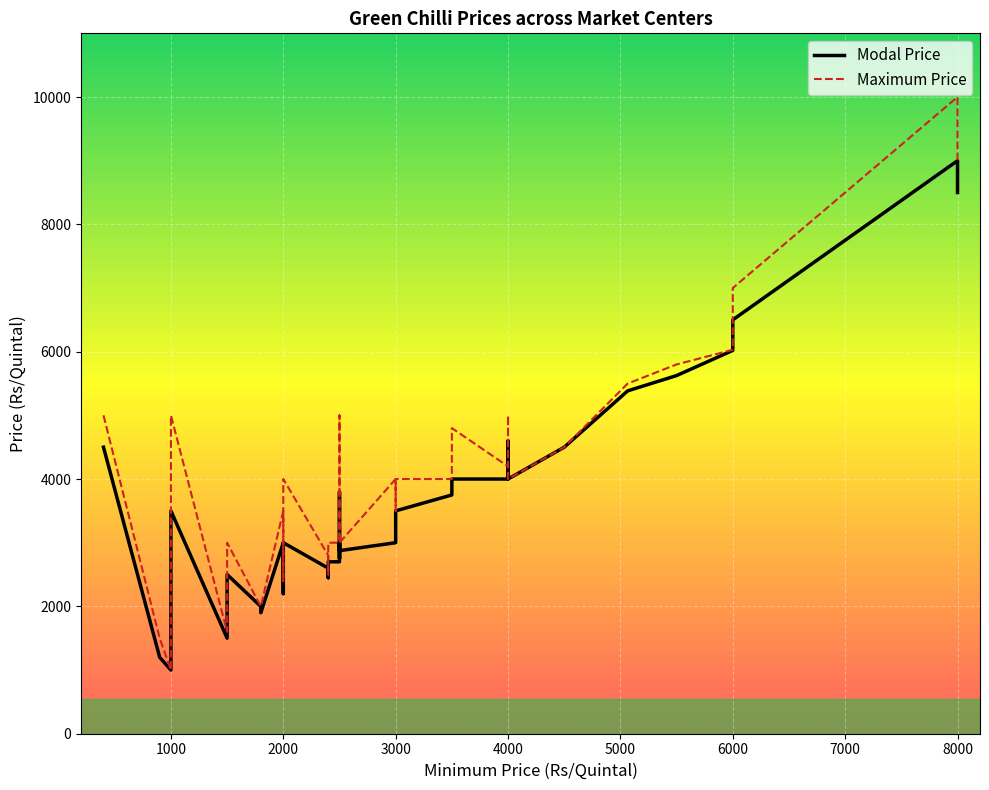

Which has a higher value, 2000 or 4000?

4000